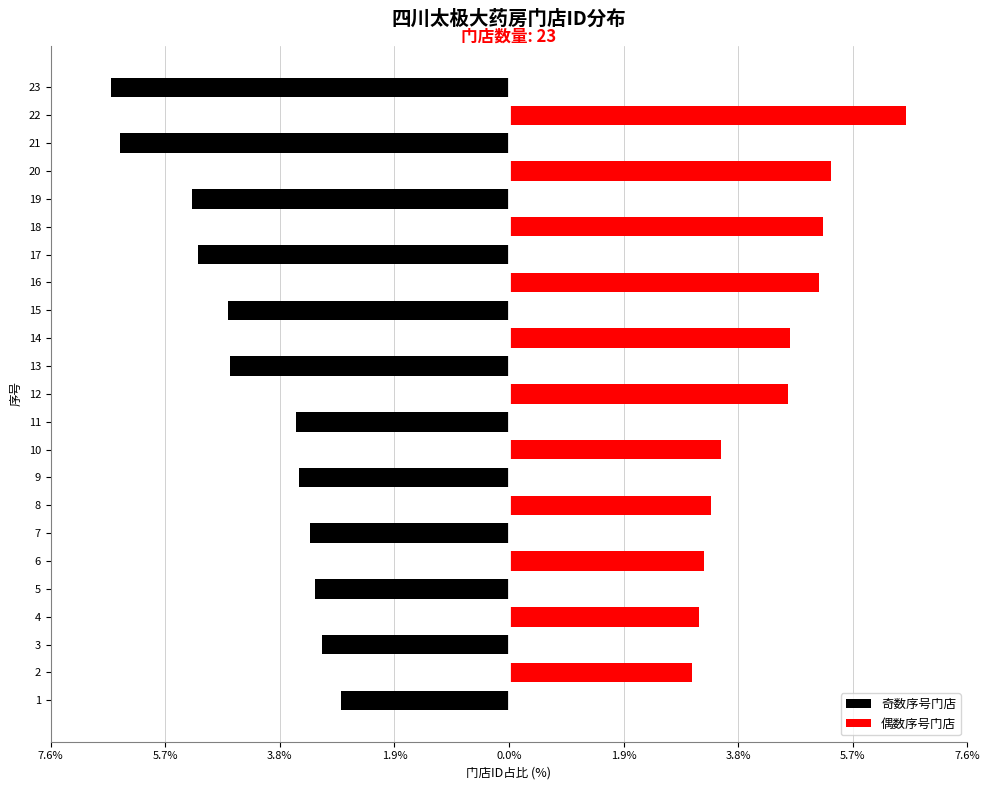

What are all the series names shown in the legend?

奇数序号门店, 偶数序号门店